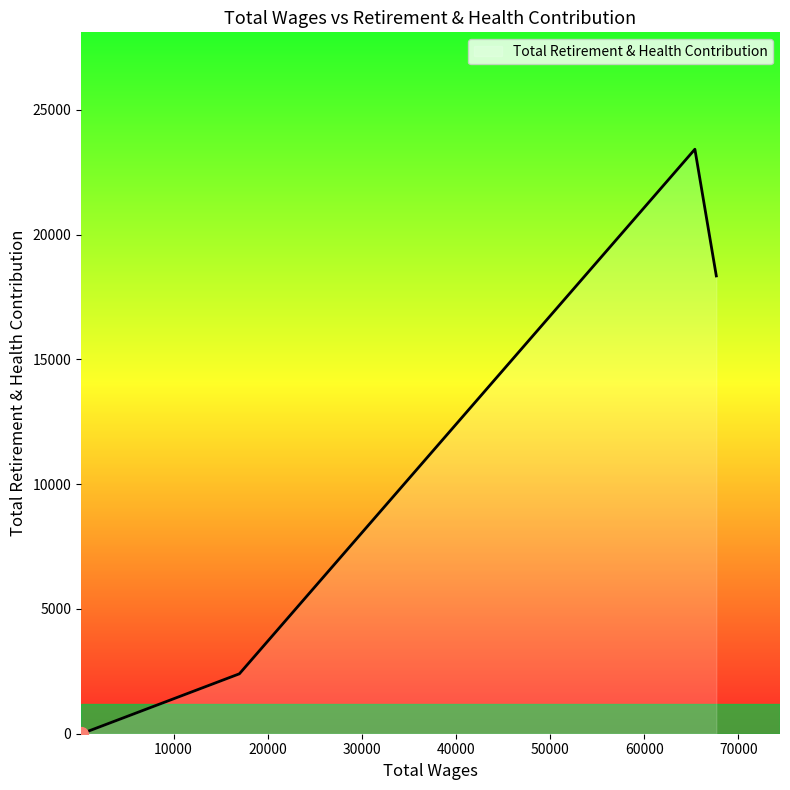

How many interior local peaks (higher than both neighbors) does the data have?

1